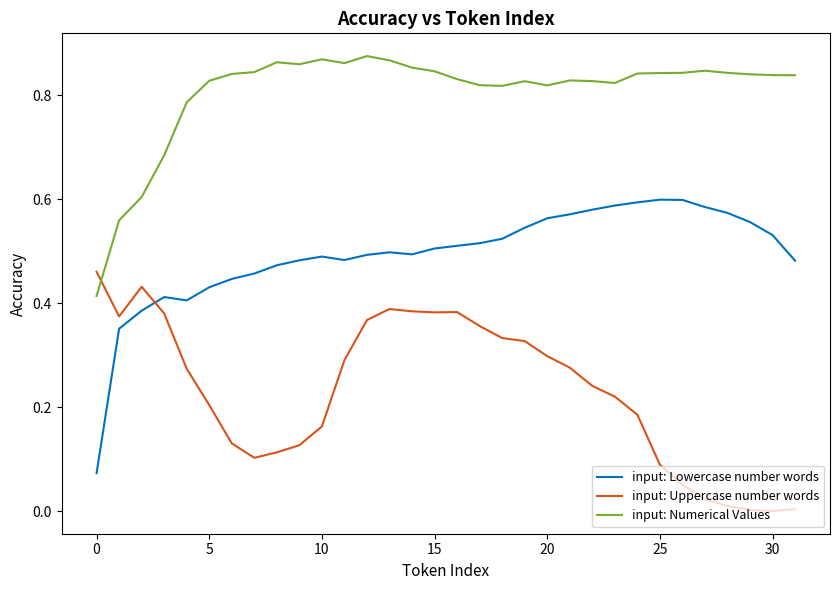

Which series has the widest spread of values?

input: Lowercase number words